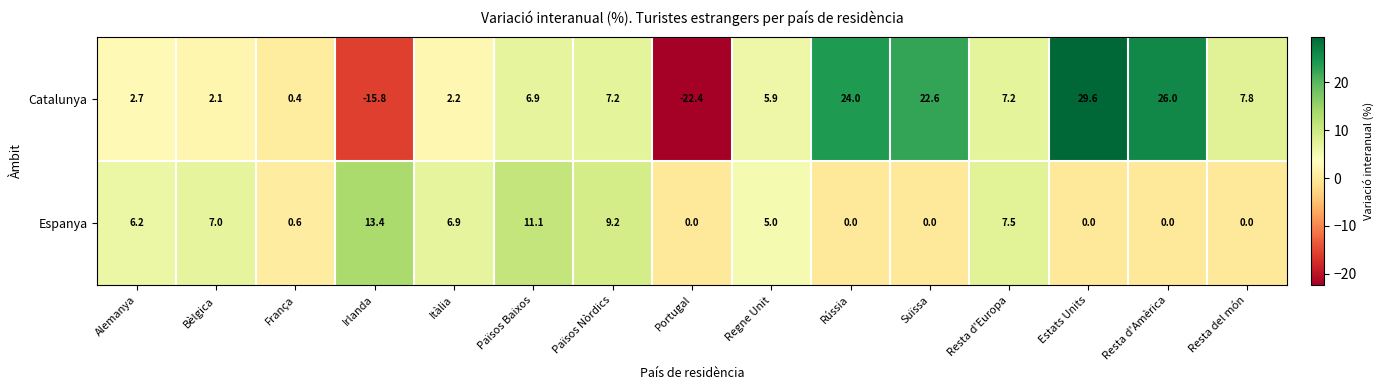

Rank the series by their maximum value, from highest to lowest.

Catalunya, Espanya